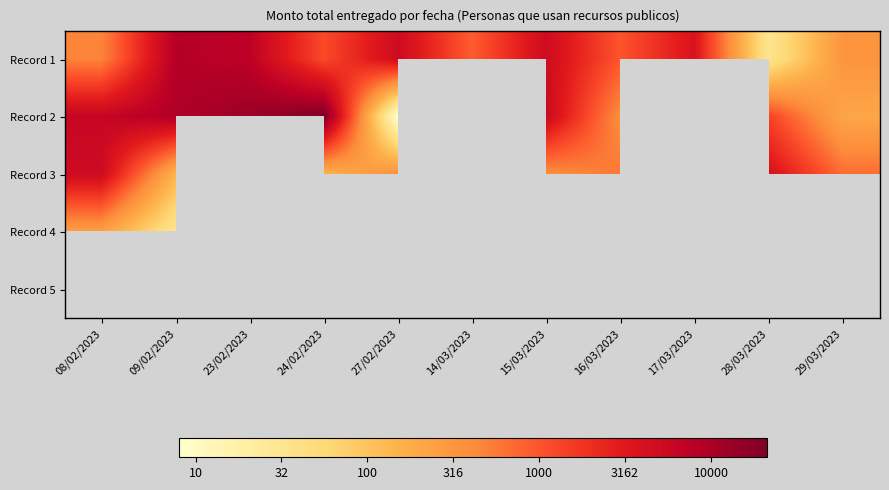

Which has a higher value, 28/03/2023 or 08/02/2023?

08/02/2023